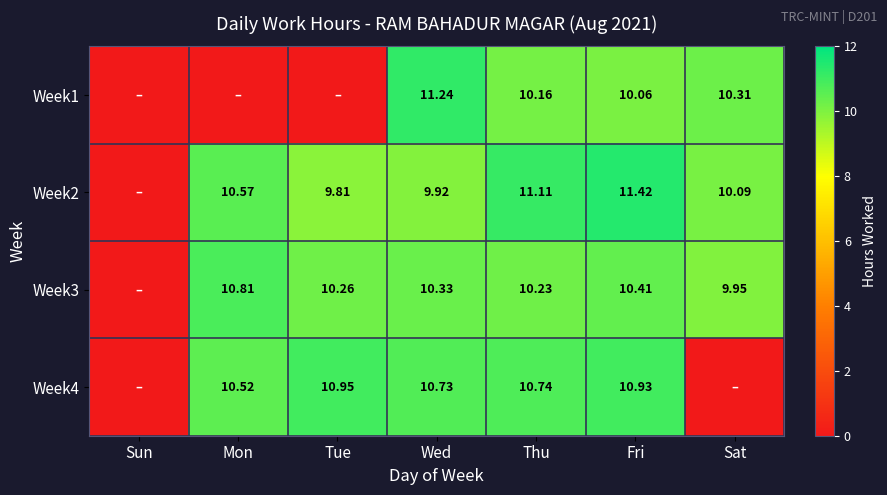

Is the value of Week1 at Sat greater than the value of Week2 at Thu?

No